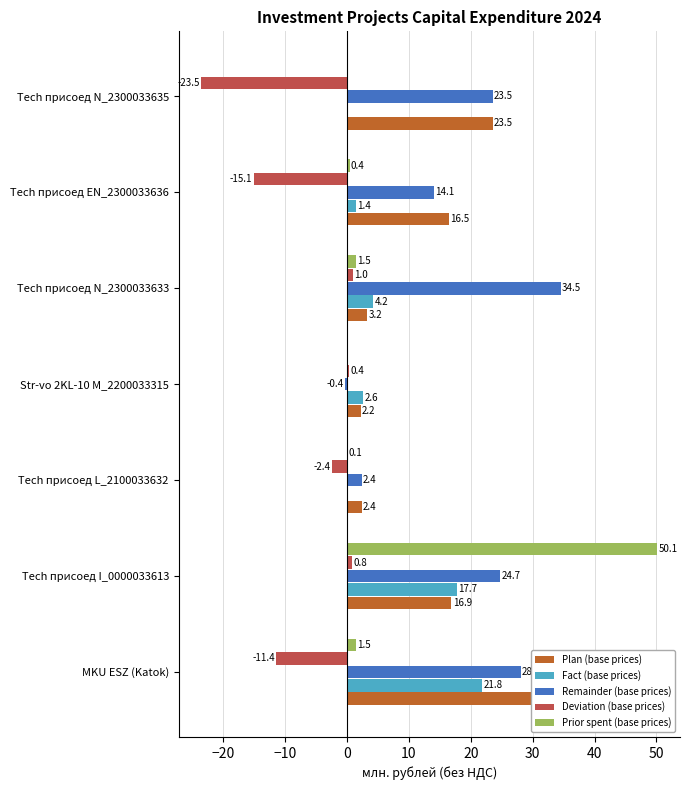

How many values in the Remainder (base prices) series are below 23?

3